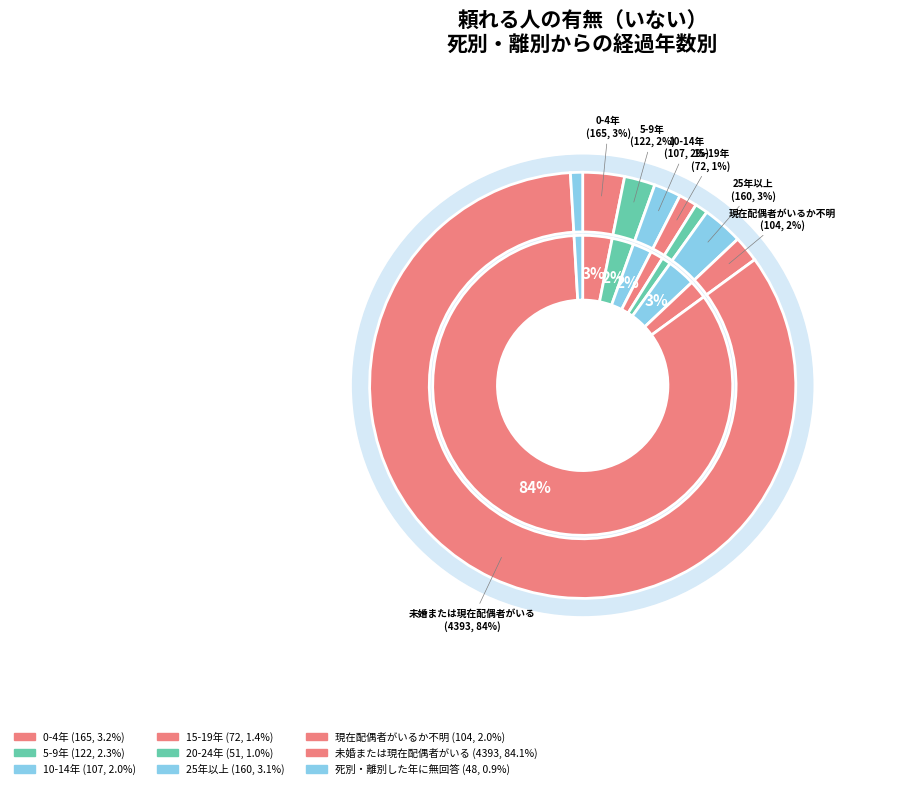

Rank the categories by value from highest to lowest.

未婚または現在配偶者がいる, 0-4年, 25年以上, 5-9年, 10-14年, 現在配偶者がいるか不明, 15-19年, 20-24年, 死別・離別した年に無回答